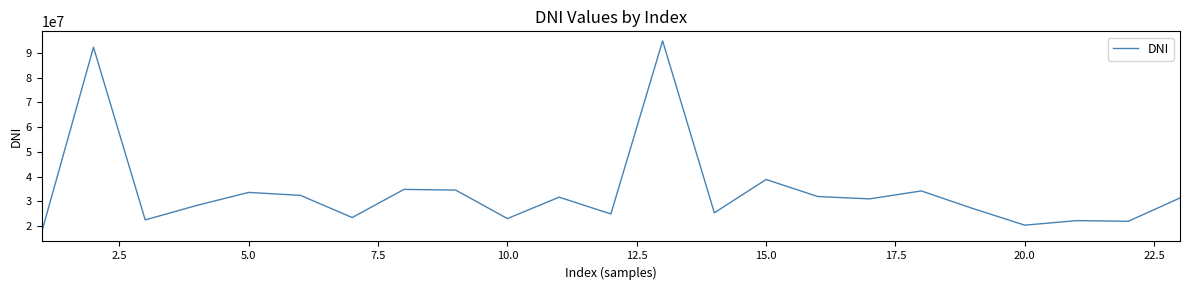

What is the greatest value displayed?

94898156